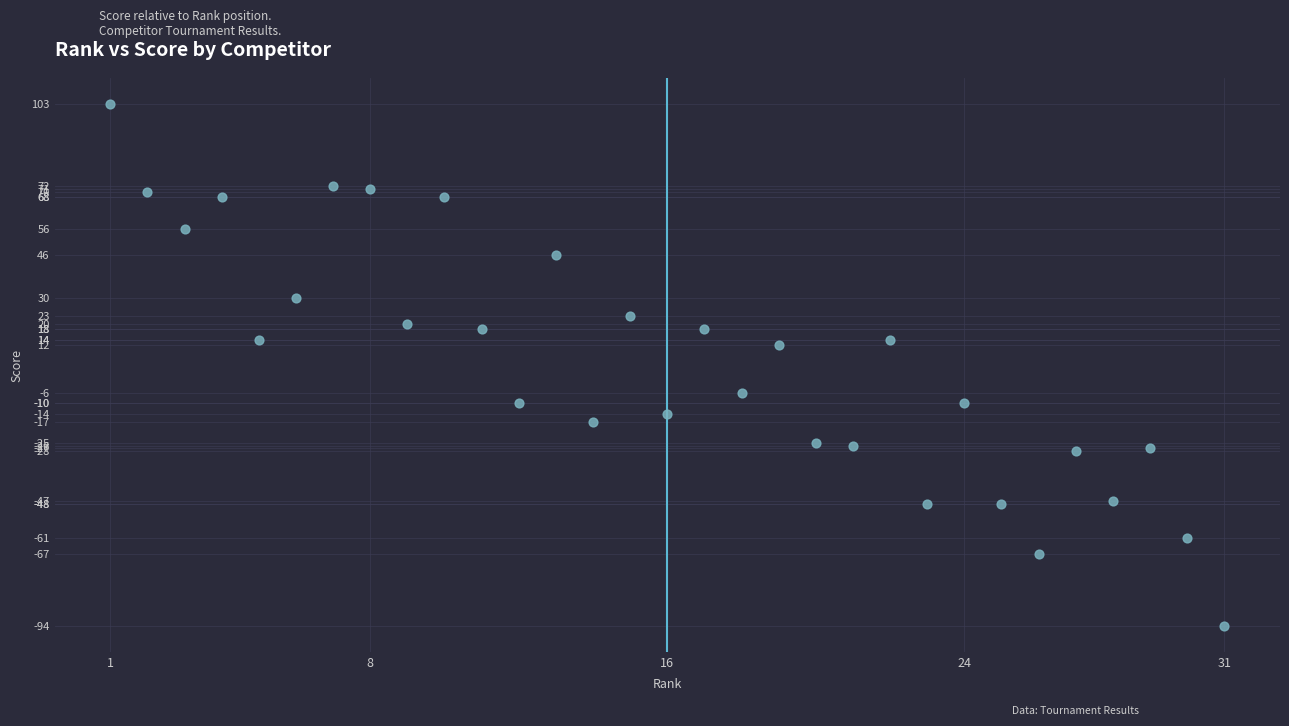

What is the range of Y values (max minus min)?

197